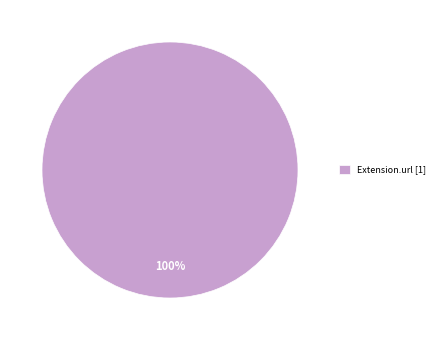

How many segments does this pie chart have?

1